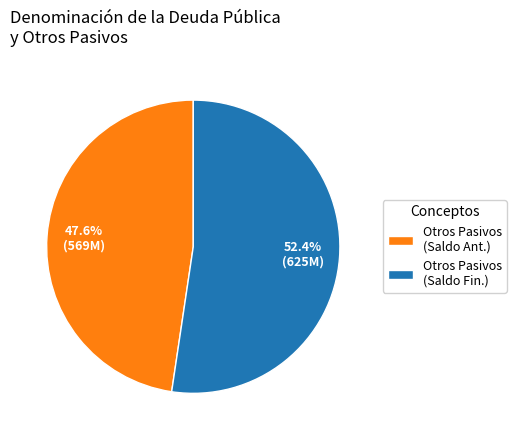

Is the sum of Otros Pasivos (Saldo Ant.) and Otros Pasivos (Saldo Fin.) greater than half?

Yes